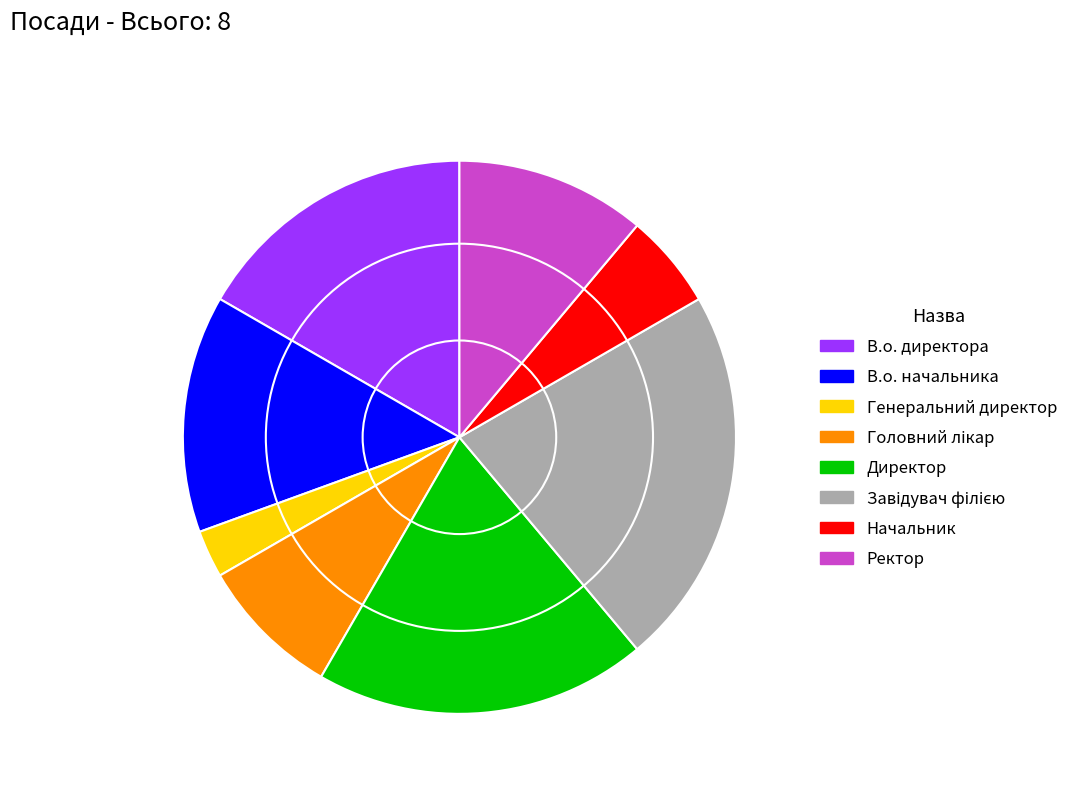

Count the number of slices in the pie.

8